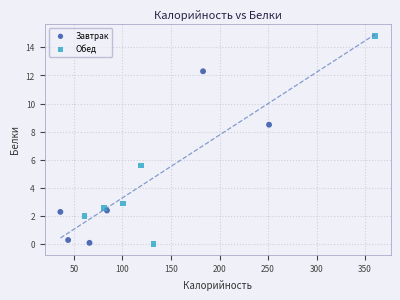

Which series contains the highest Y value?

Обед